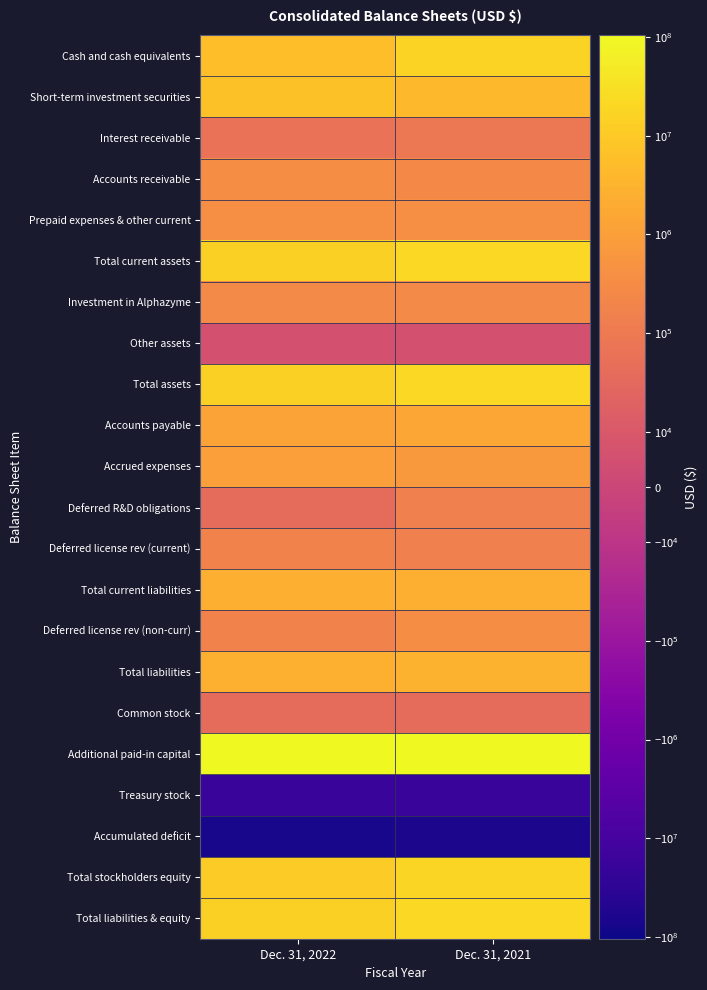

What is the greatest value displayed?

103458697